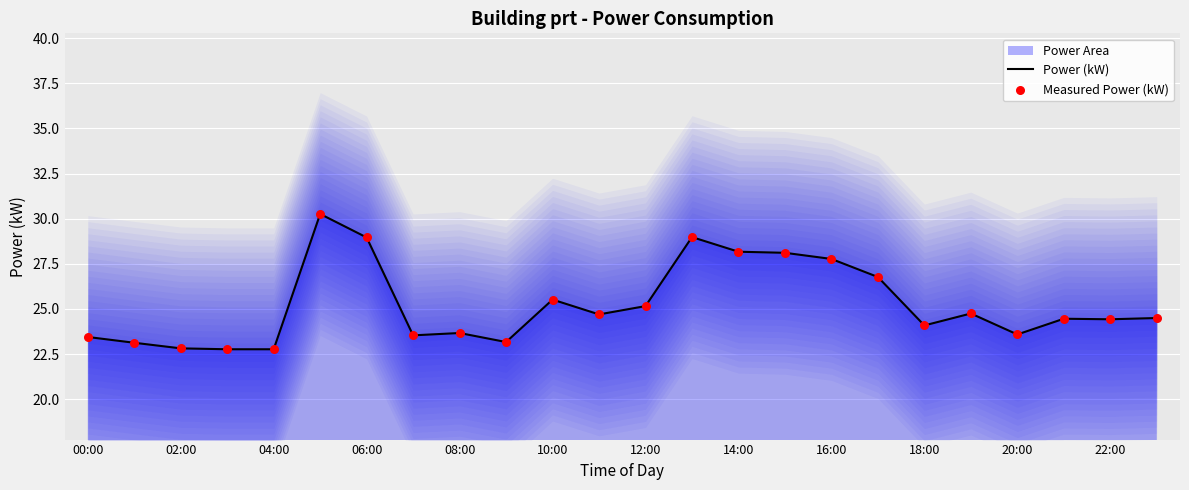

Which series contains the lowest Y value?

Power (kW)